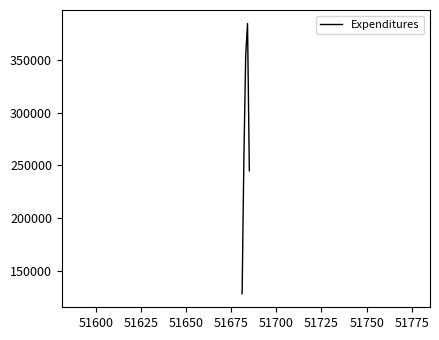

What is the average value?

274400